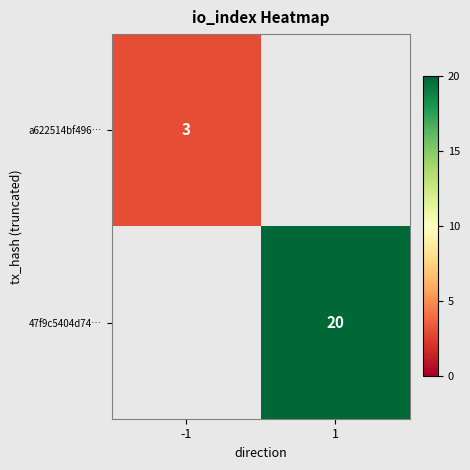

The value of 47f9c5404d74… at 1 is 4. True or false?

False